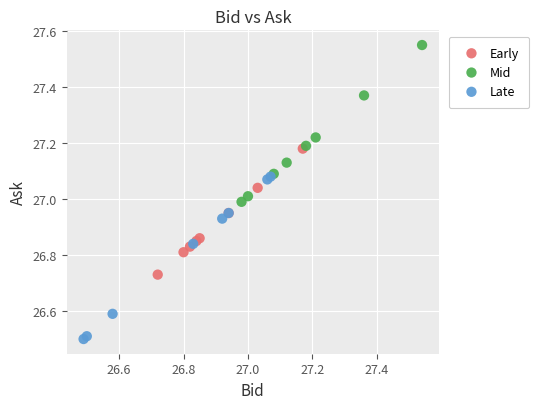

Which series has the widest spread of Y values?

Late